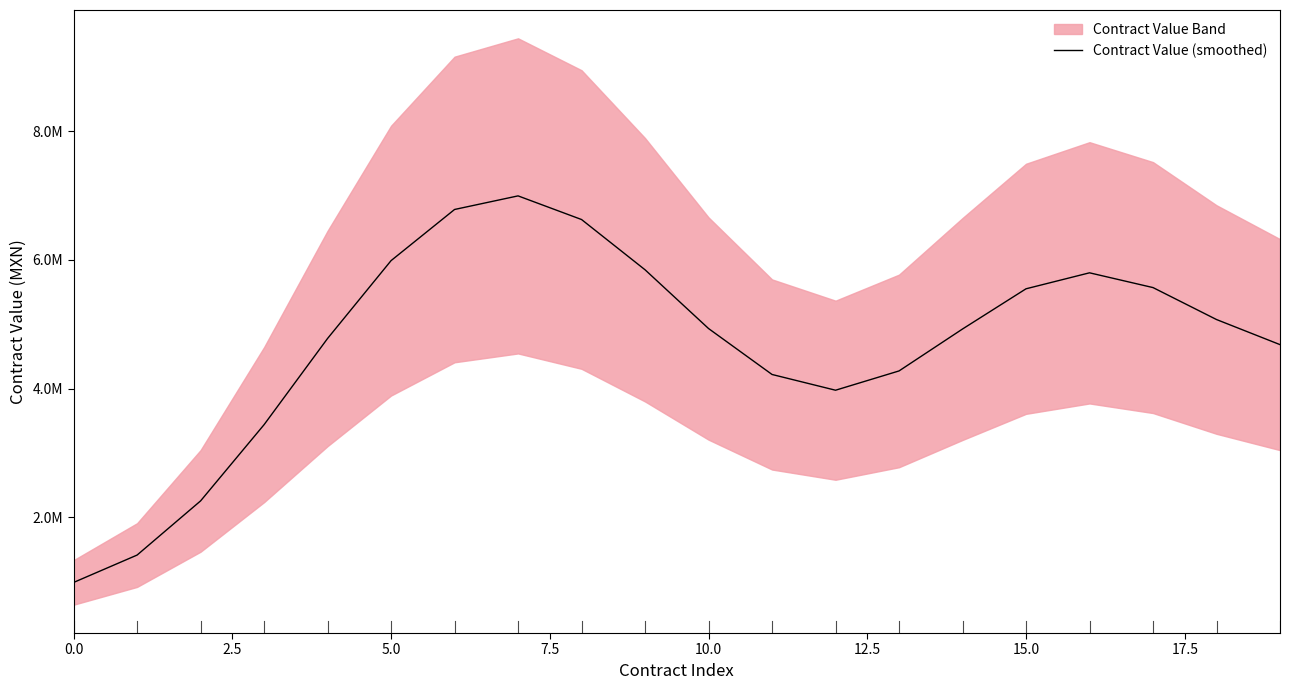

How many values exceed 4933469?

10